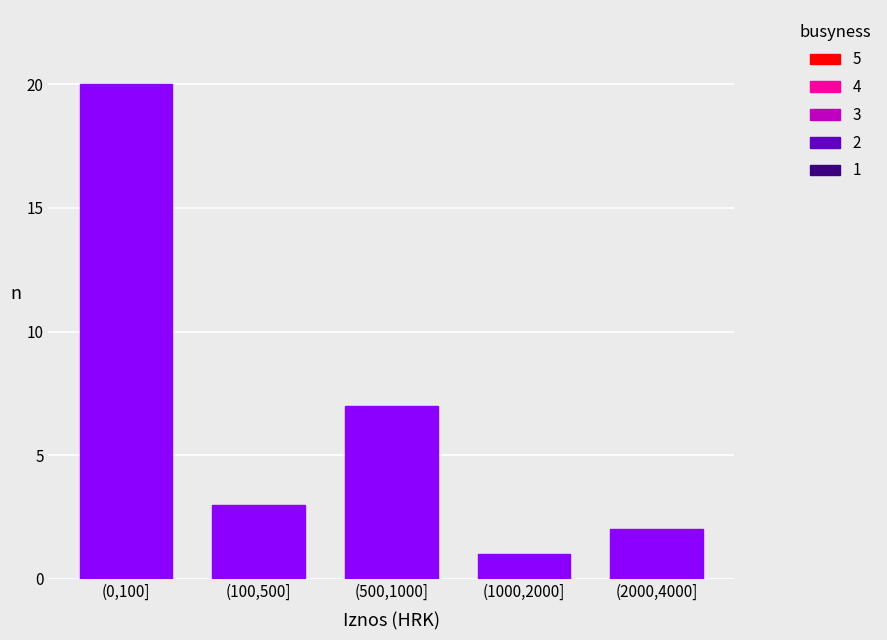

Reading left to right, extract all data points from this chart.

20	3	7	1	2